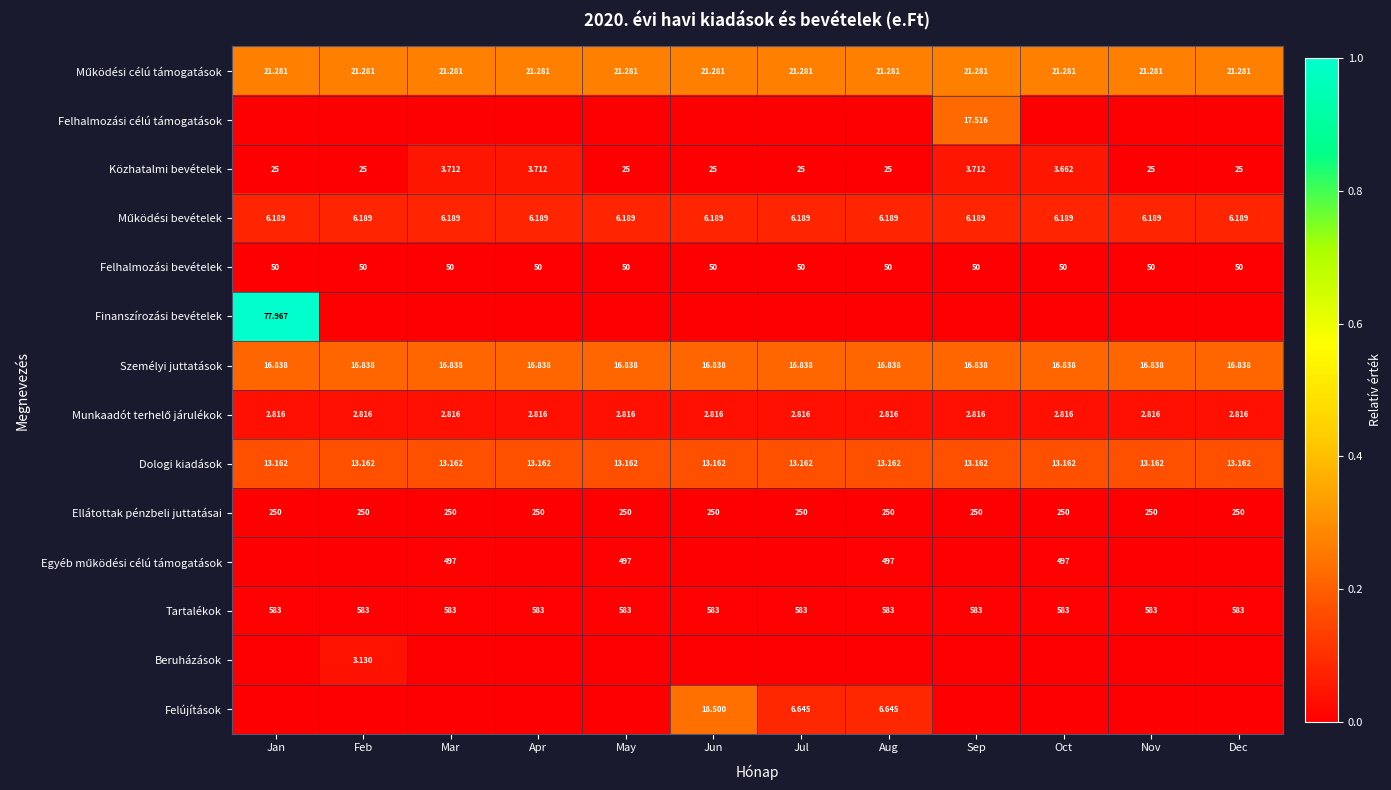

At which category is the sum across all series the highest?

Jan